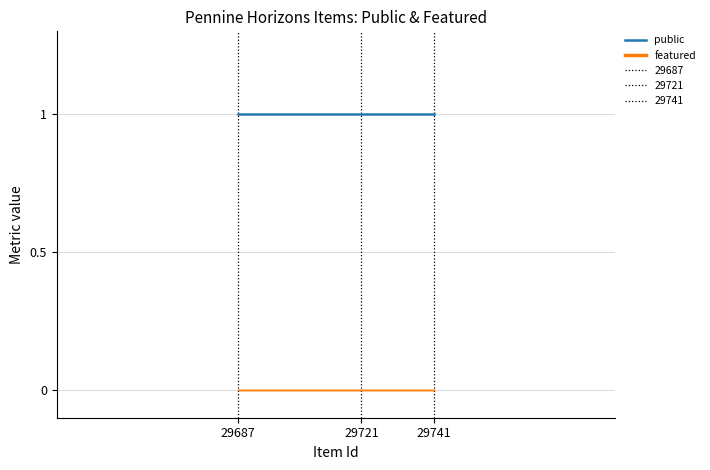

Rank the series by their maximum value, from lowest to highest.

featured, public